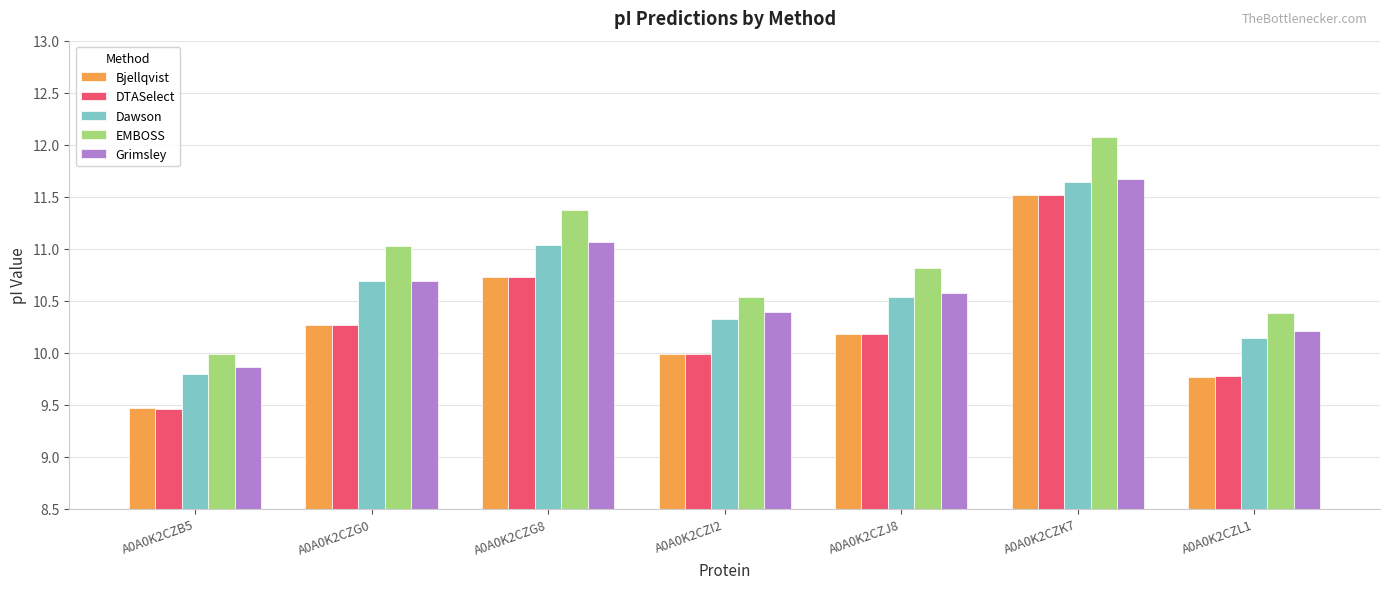

Which category has the highest value in the Grimsley series?

A0A0K2CZK7